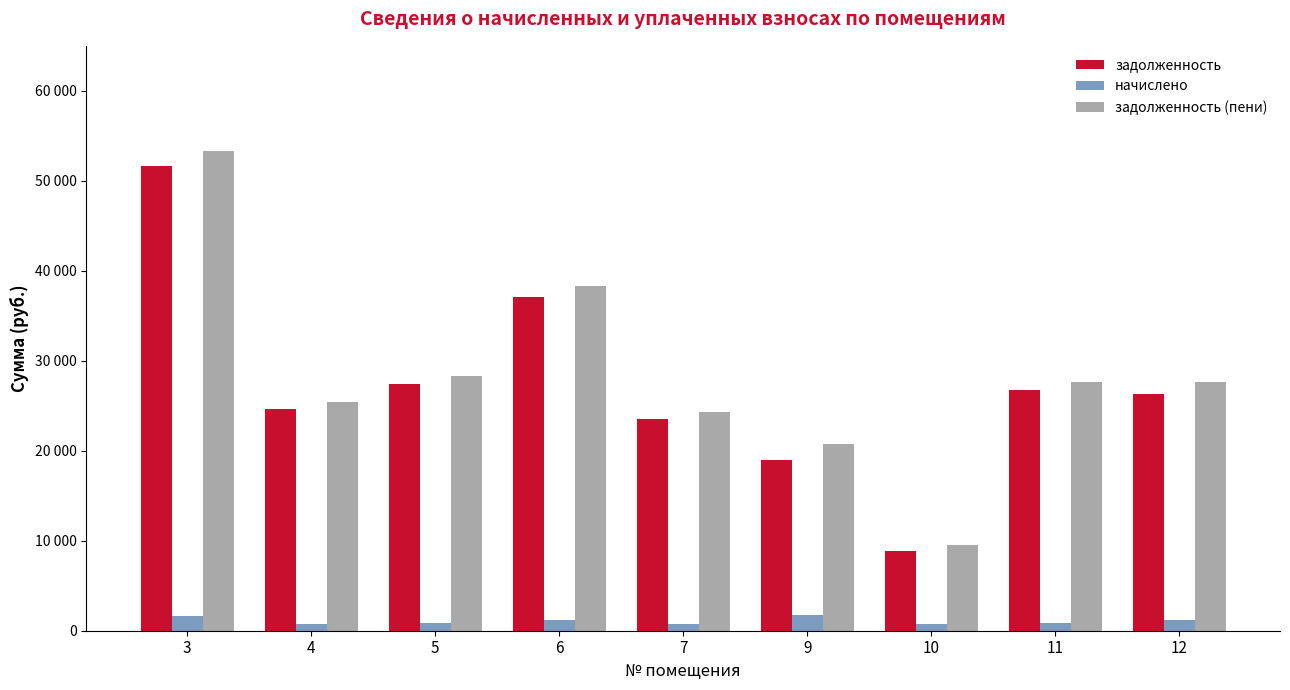

Which series changed the most between 4 and 12?

задолженность (пени)